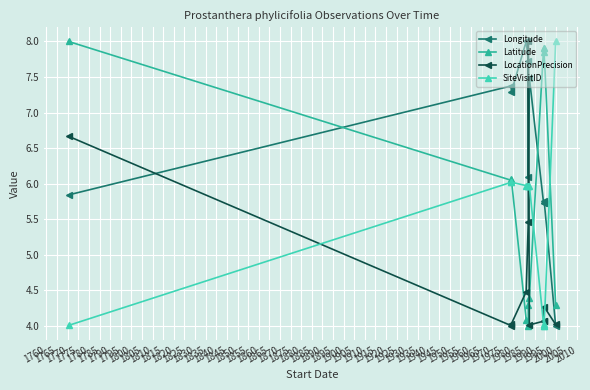

True or false: LocationPrecision and SiteVisitID intersect in this chart.

True